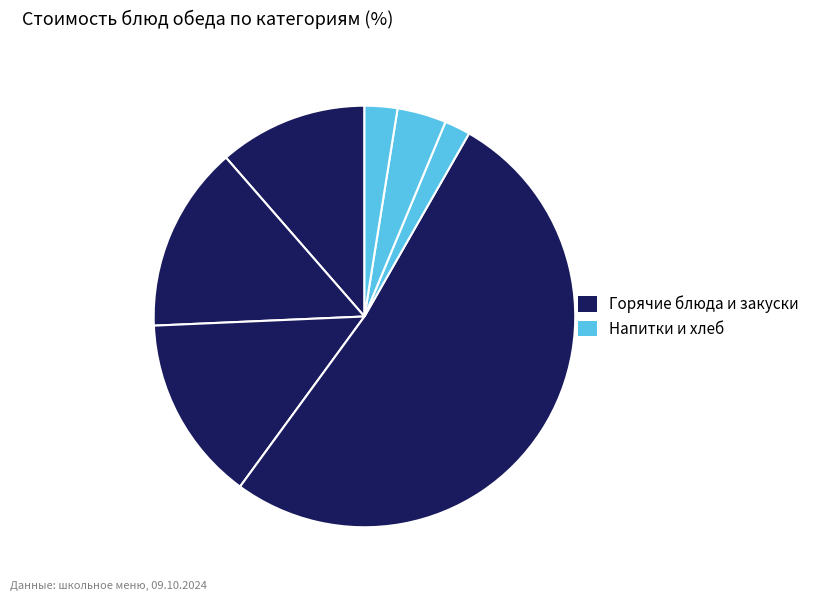

Which category has the smallest portion of the pie?

напиток